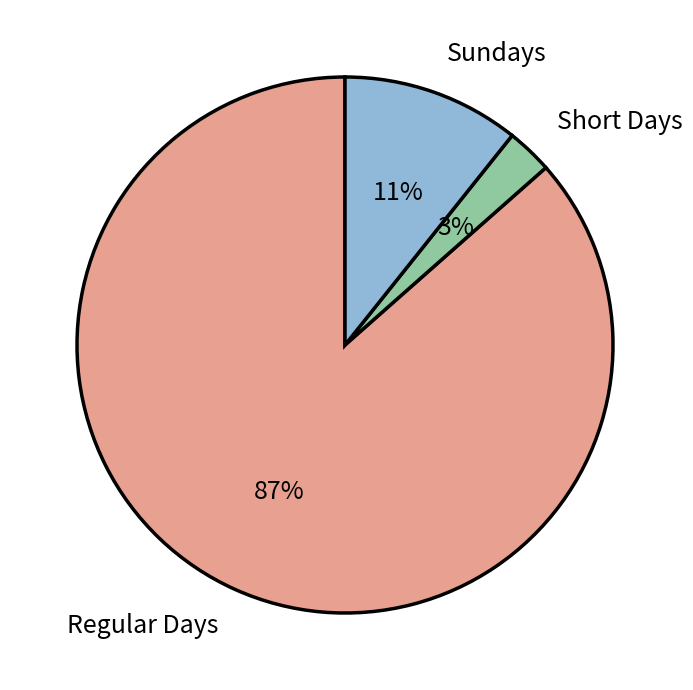

What is the largest slice in the pie chart?

Regular Days